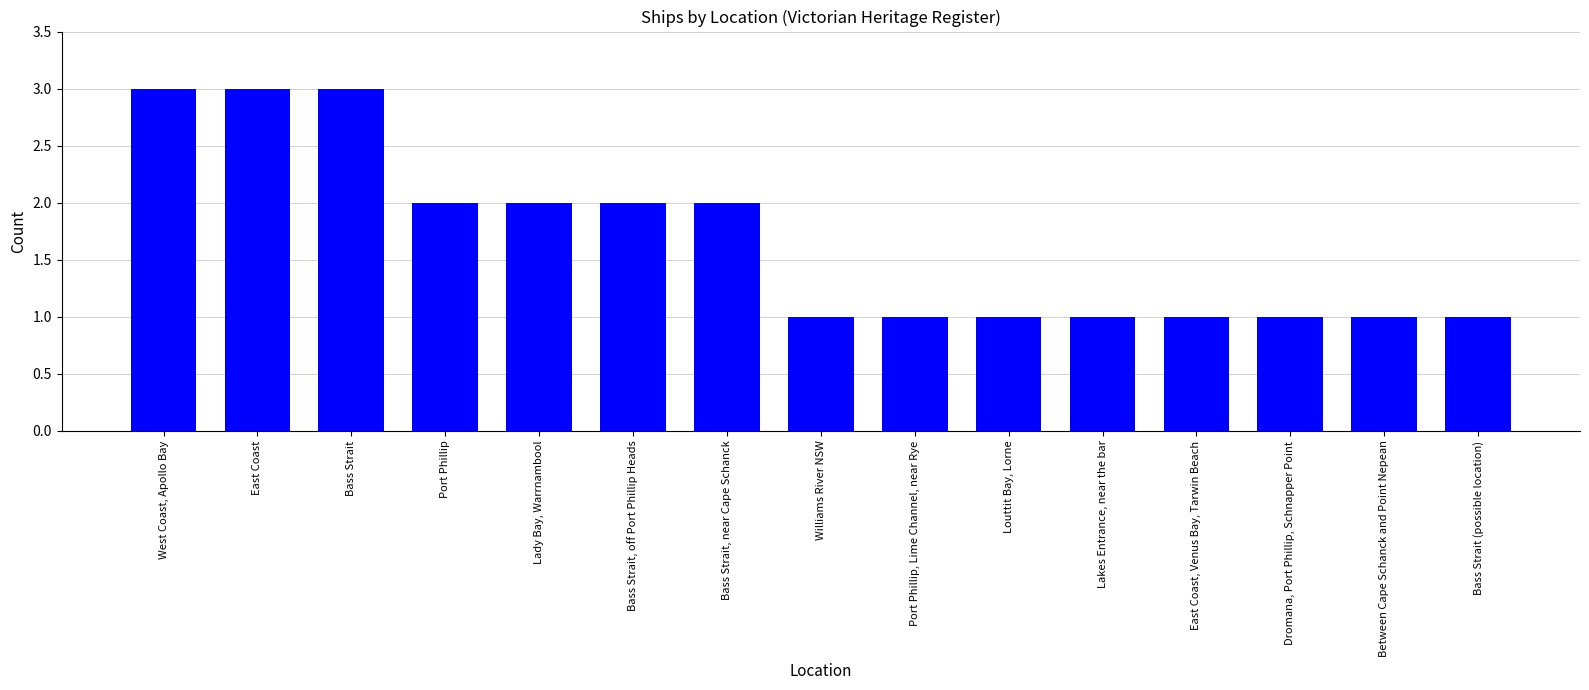

What value does the data have at Port Phillip?

2